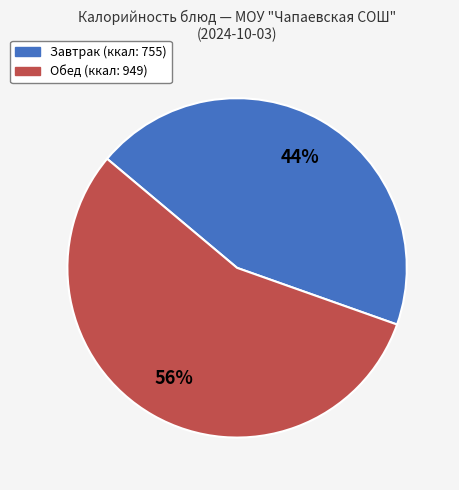

Count the number of slices in the pie.

2